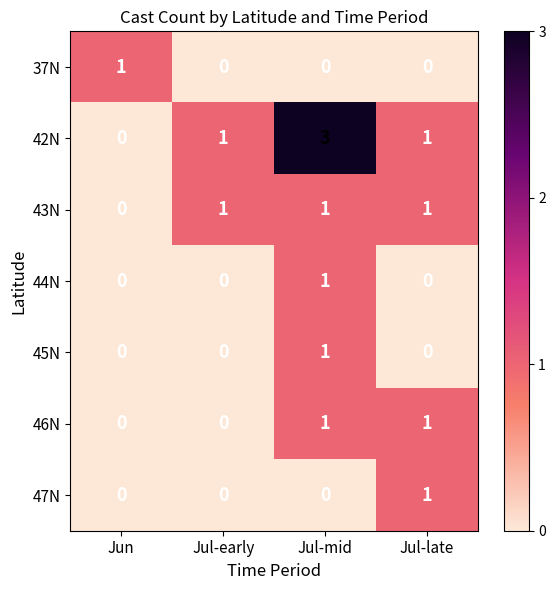

Count the number of categories in the chart.

4